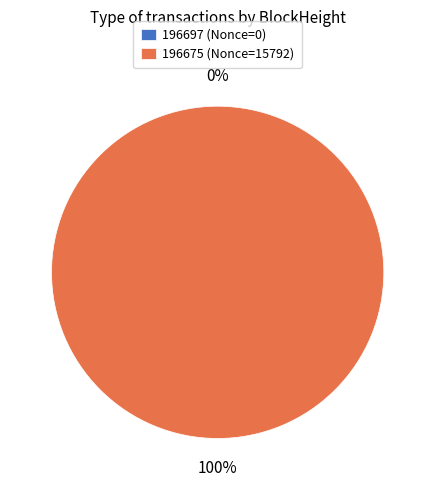

Does 196675 represent more than half of the total?

Yes